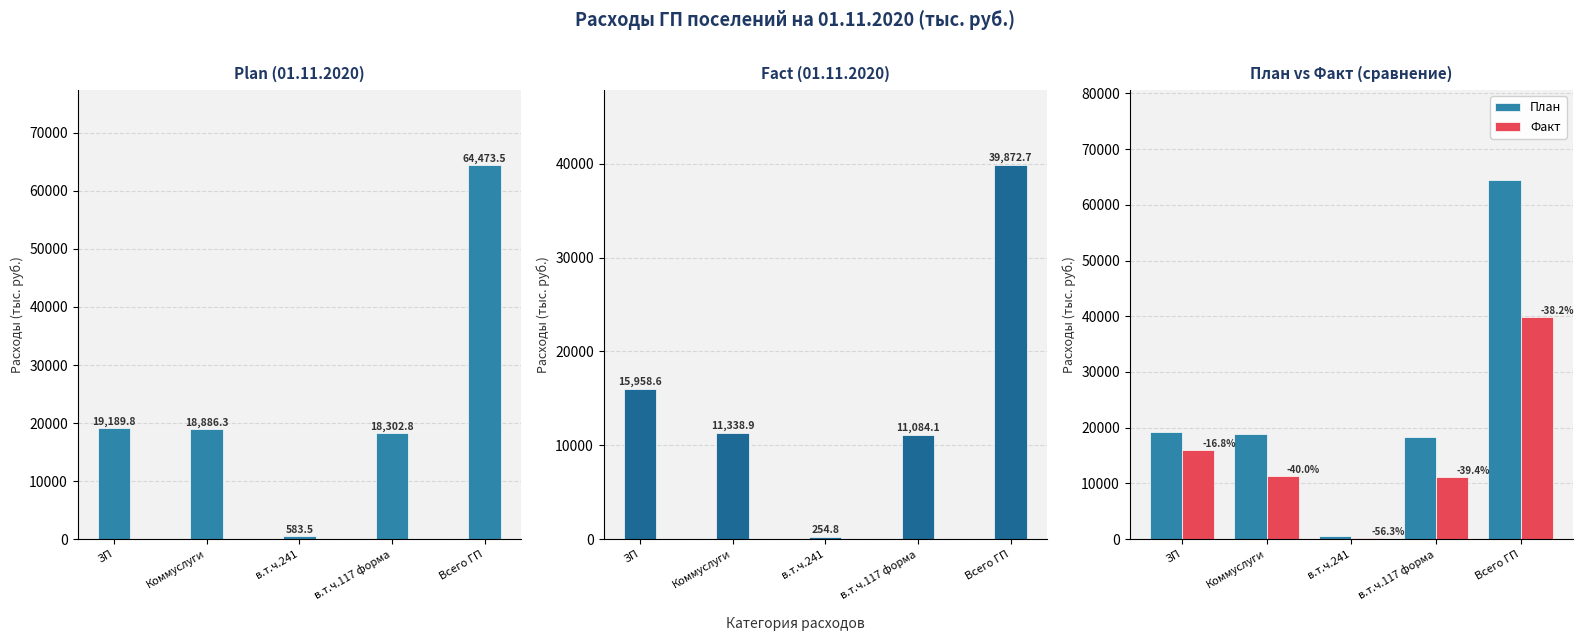

What is the difference between the highest and lowest values at Всего ГП?

24600.8